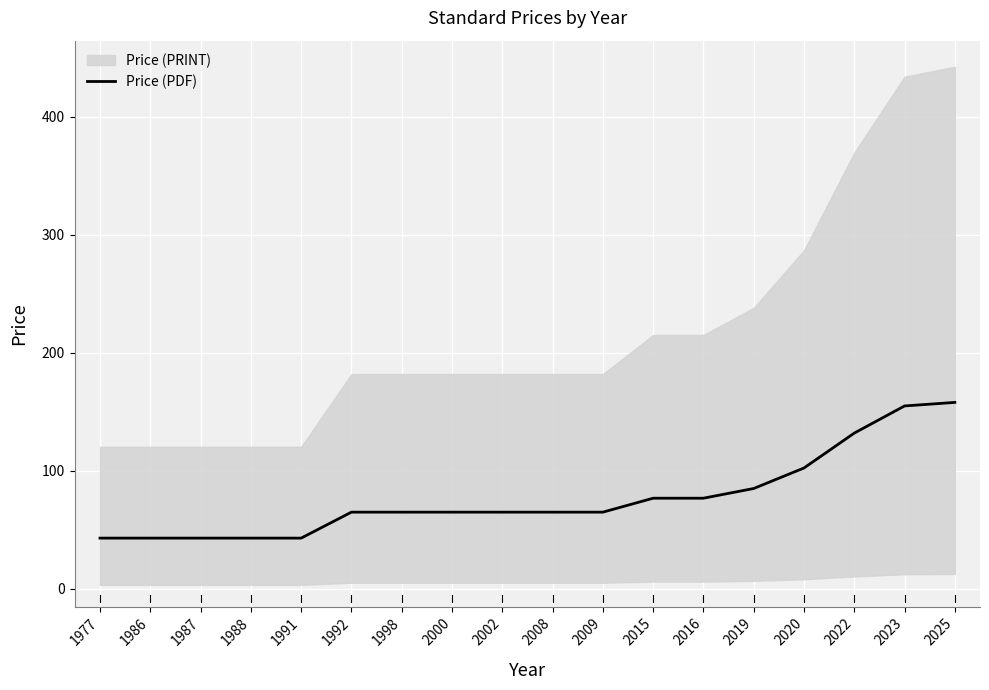

What is the ratio of the value at 2000 to the value at 2023?

0.4